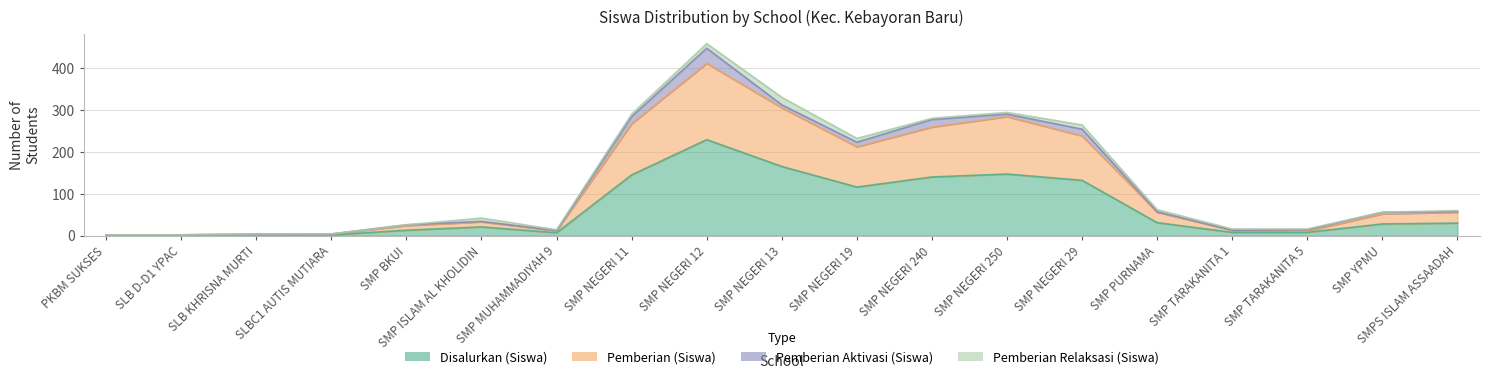

What is the difference between the maximum and minimum values in the Disalurkan (Siswa) series?

228